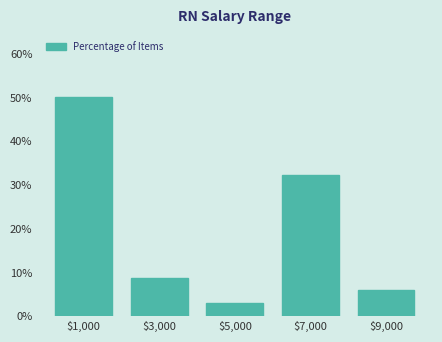

Reading left to right, transcribe this chart: for each bar, give the range it covers on the x-axis and its height. The values are not printed on the chart, so give them approximately, as read against the axis.

0 to 2000: 50
2000 to 4000: 9
4000 to 6000: 3
6000 to 8000: 32
8000 to 10000: 6